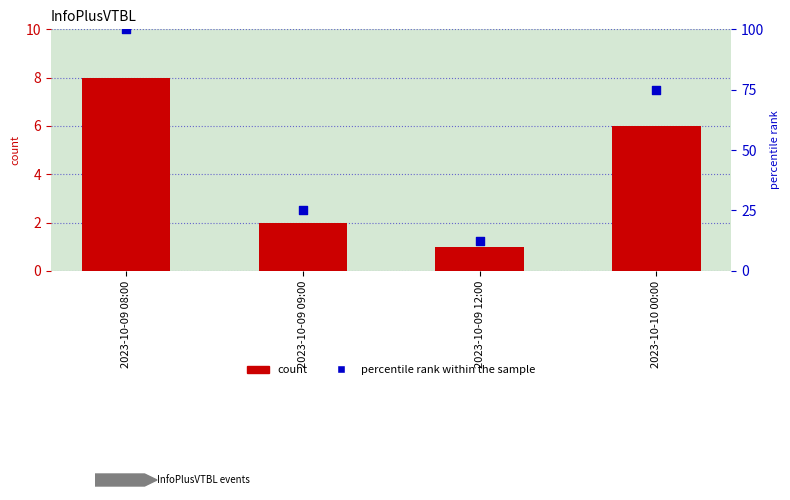

What is the total value across all series at 2023-10-10 00:00?

81.0